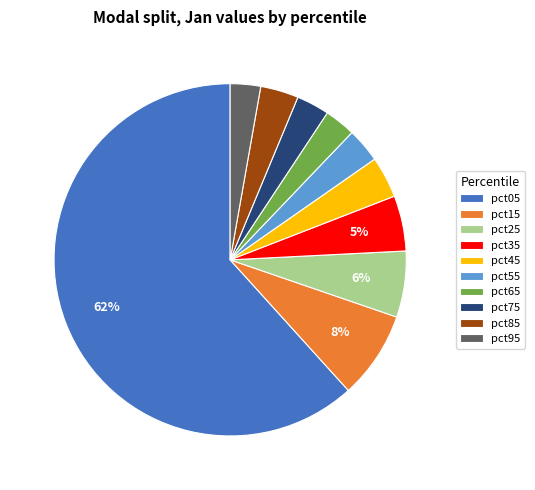

Do pct75 and pct15 together represent more than half of the pie?

No